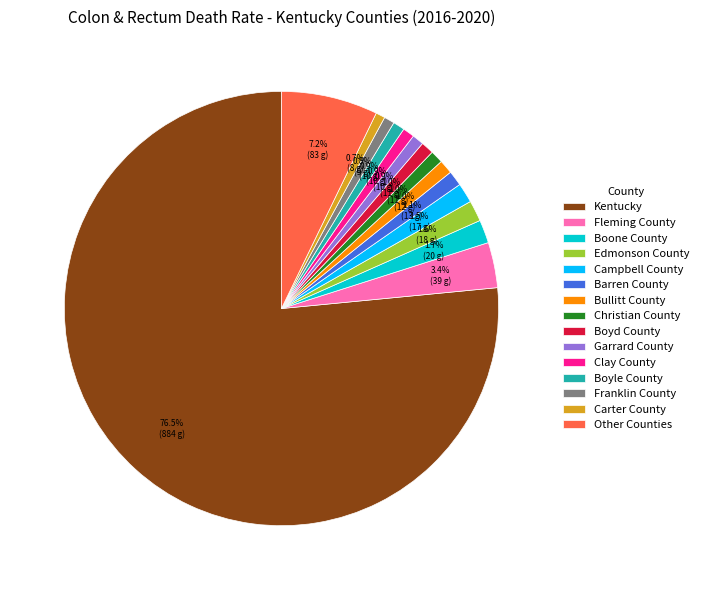

What portion of the pie excludes Garrard County?

99.1%